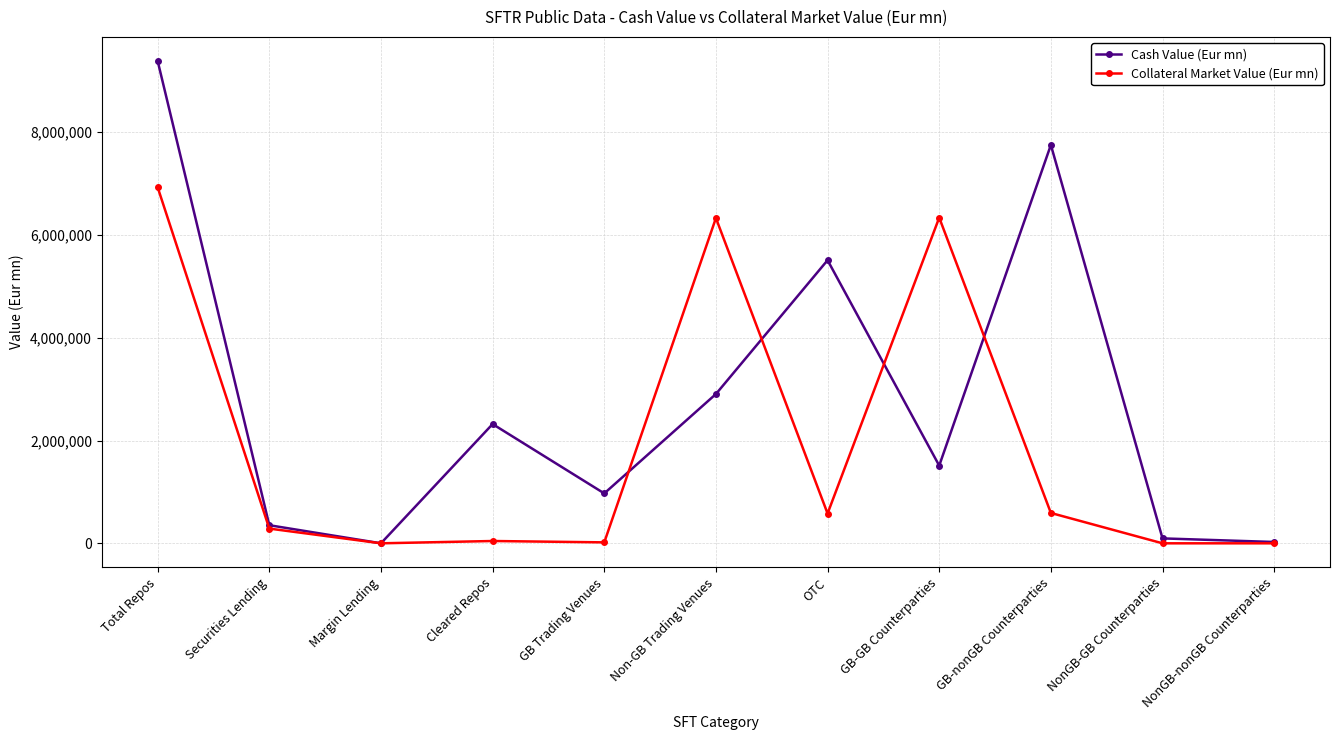

What position from the left is GB-GB Counterparties?

8